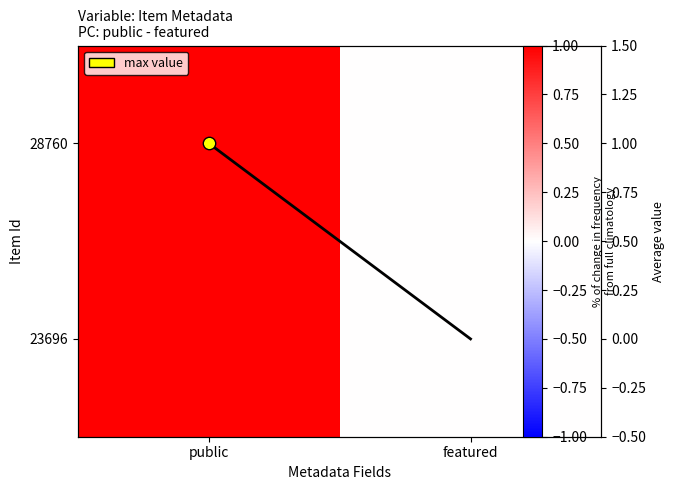

The value of 28760 at featured is -1. True or false?

False